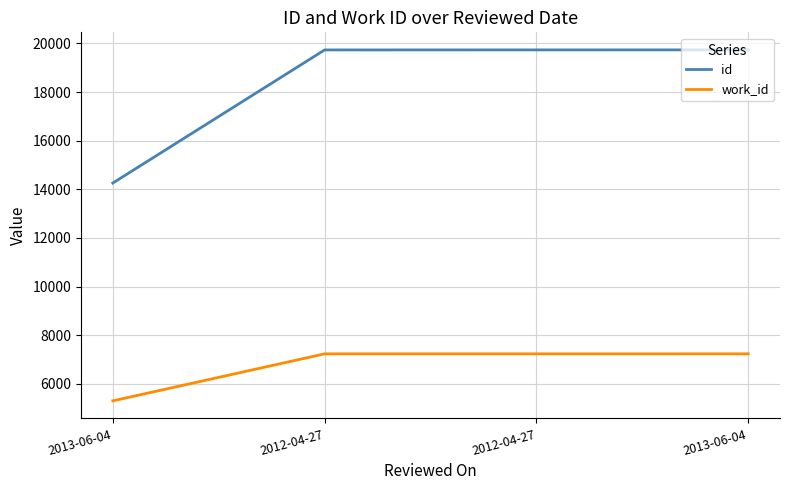

At 2013-06-04, list the series in order from smallest to largest.

work_id, id